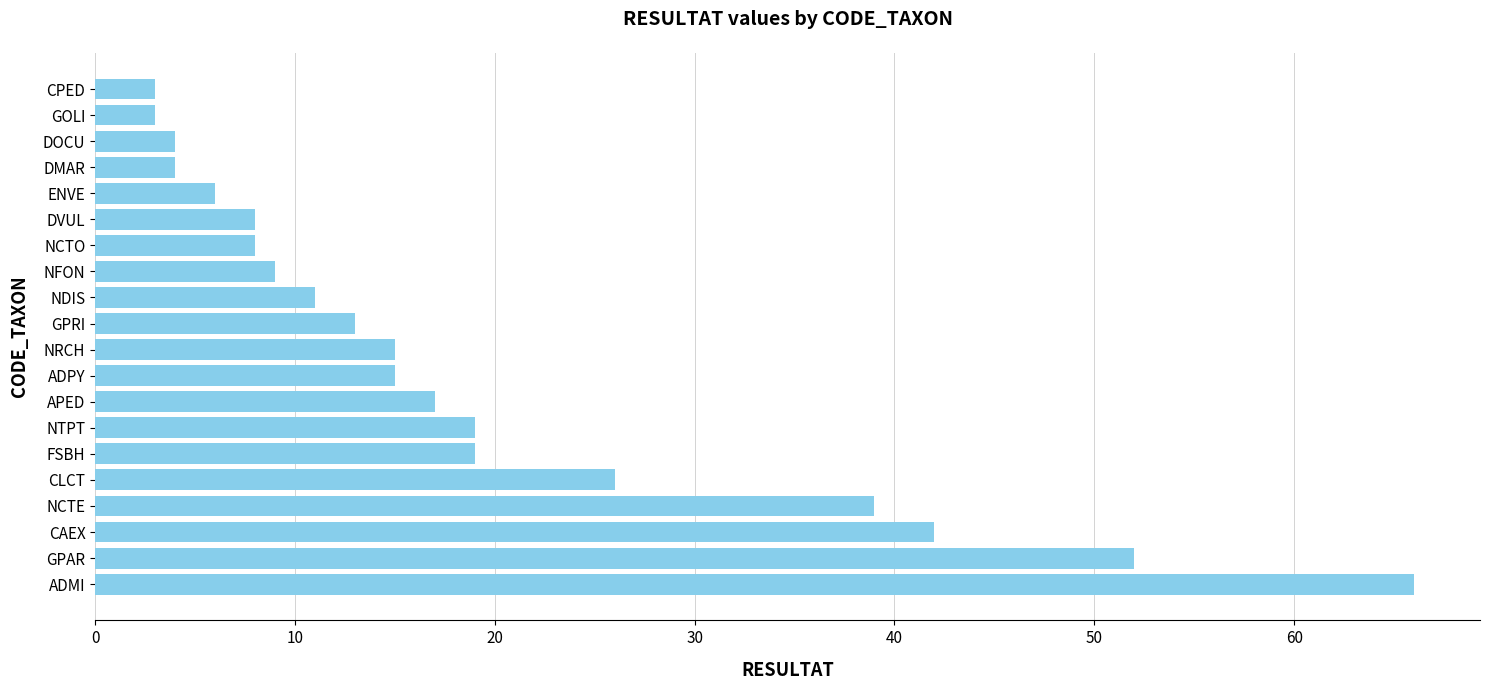

What is the smallest value displayed?

3